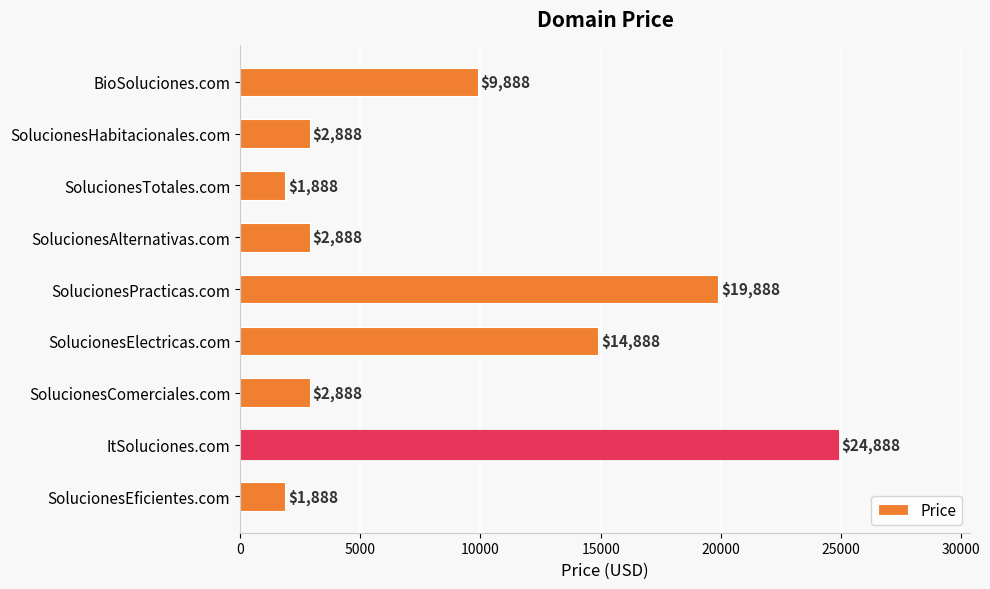

What is the difference between the second highest and minimum values?

18000